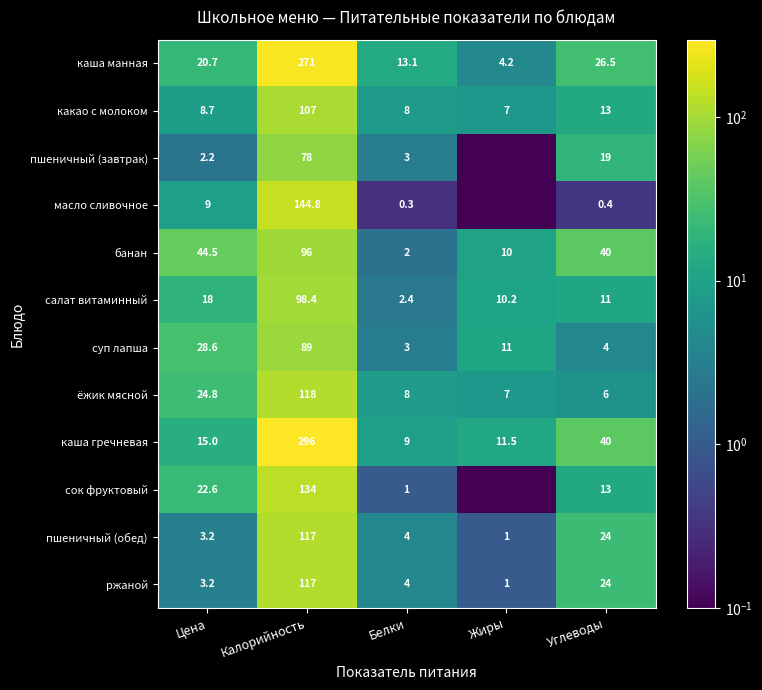

Read the пшеничный (обед) value at Углеводы.

24.0